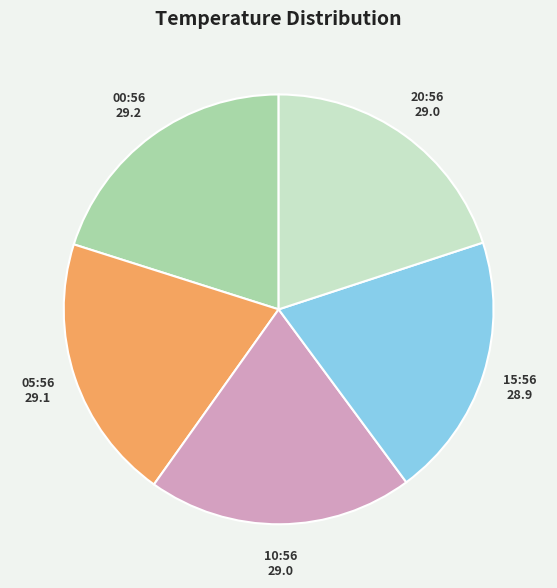

Is there a majority slice in this chart?

No